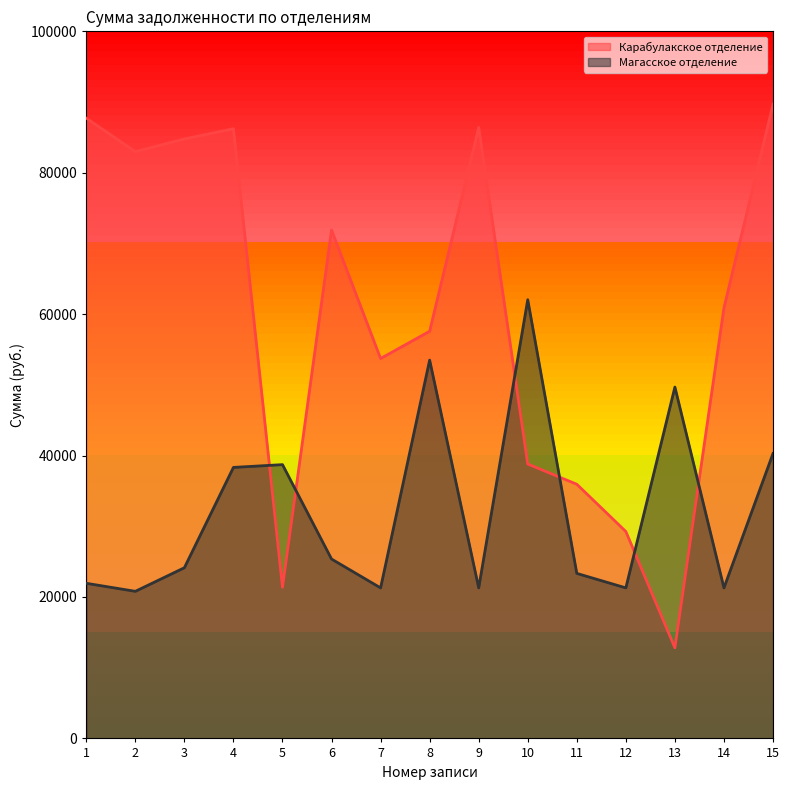

Where do Карабулакское отделение and Магасское отделение first cross each other?

4 and 5